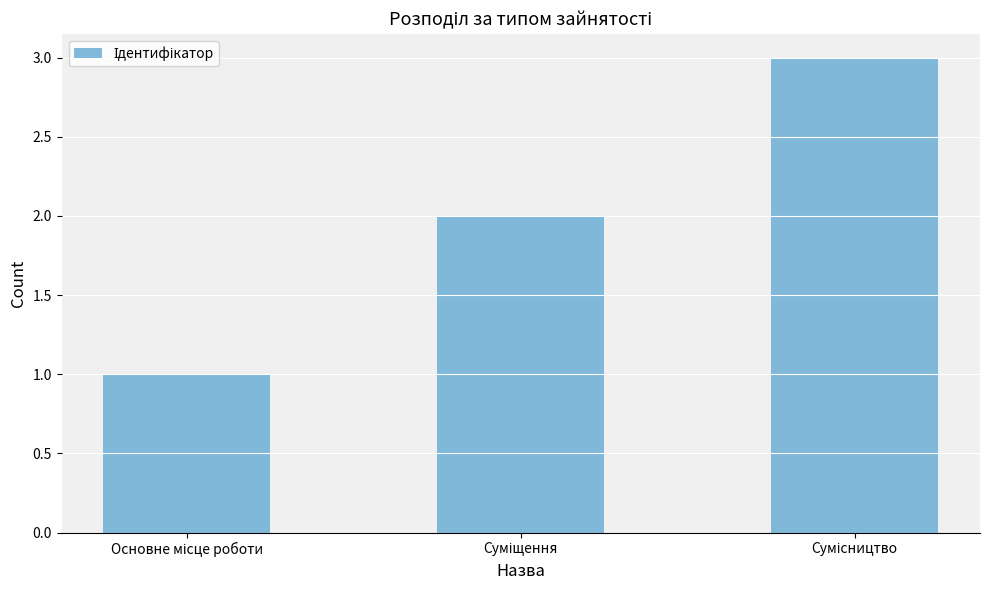

What is the greatest value displayed?

3